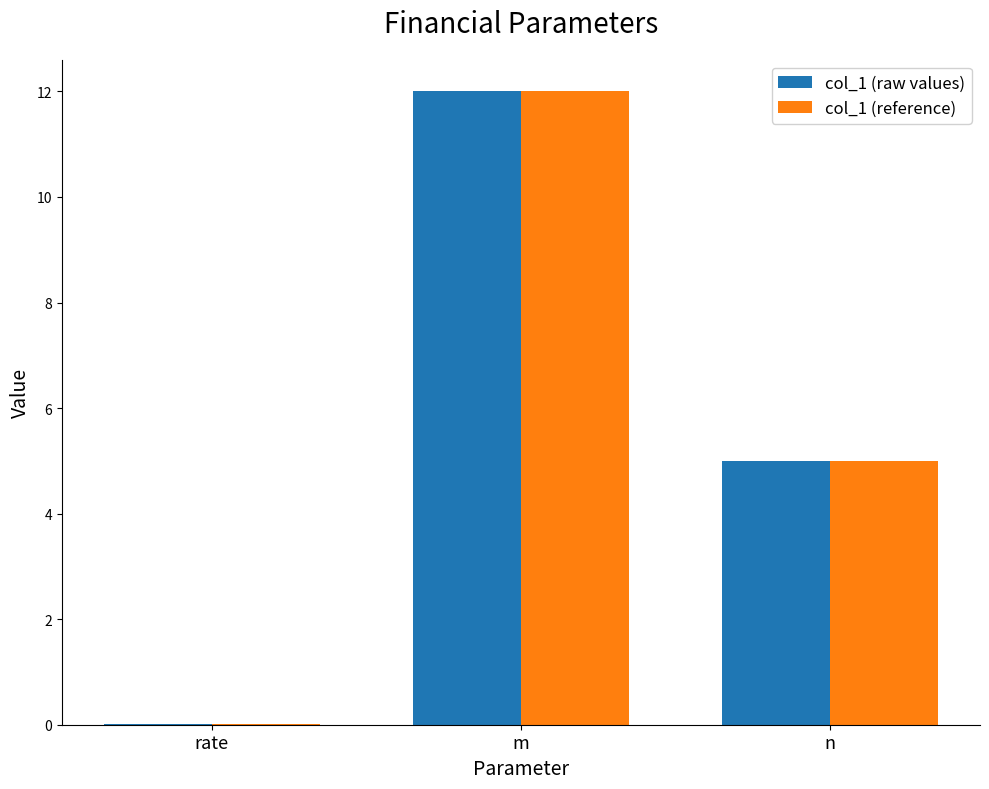

At which label is col_1 (raw values) closest to 6?

n